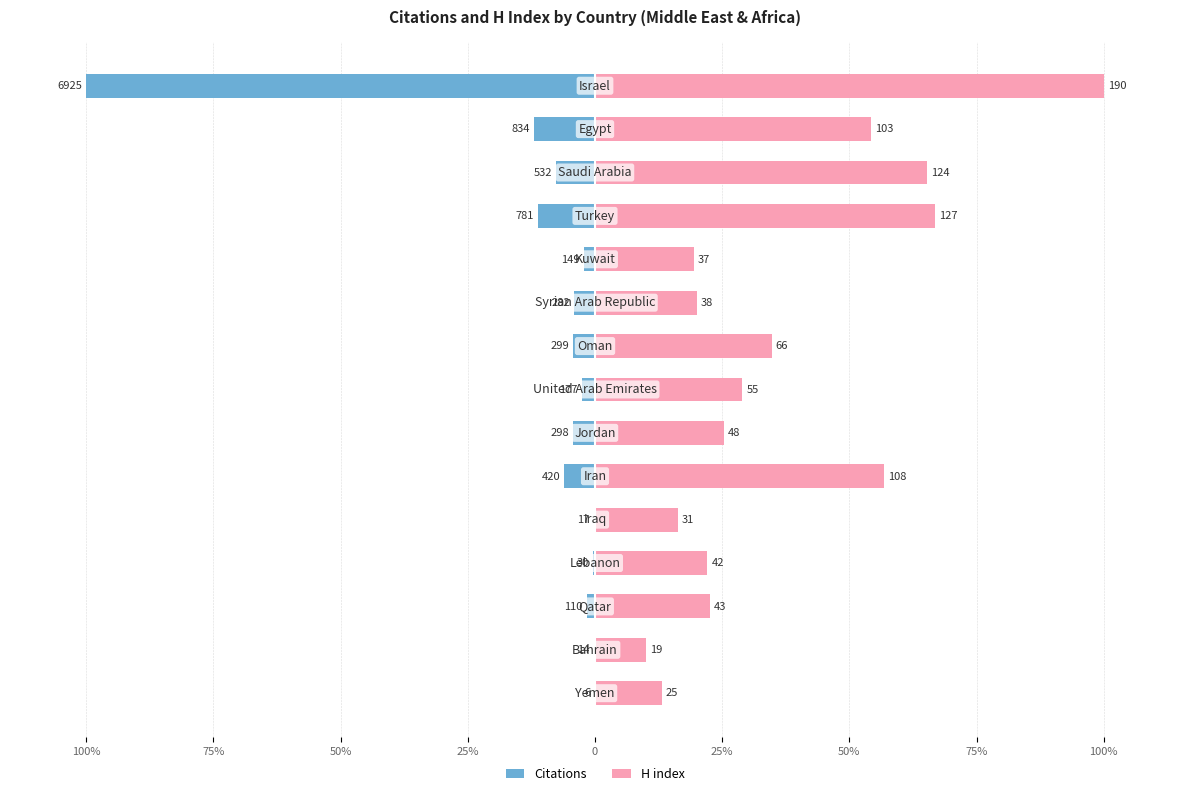

Count the number of data series in this chart.

2